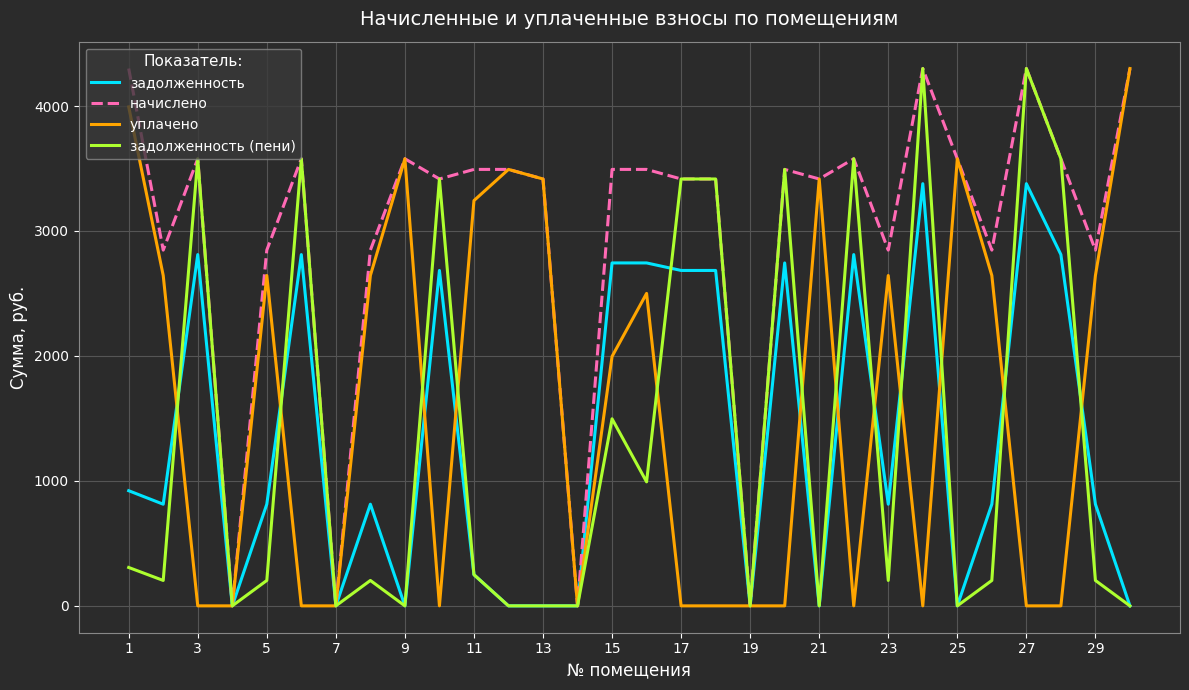

What is the highest value of the уплачено series?

4300.0